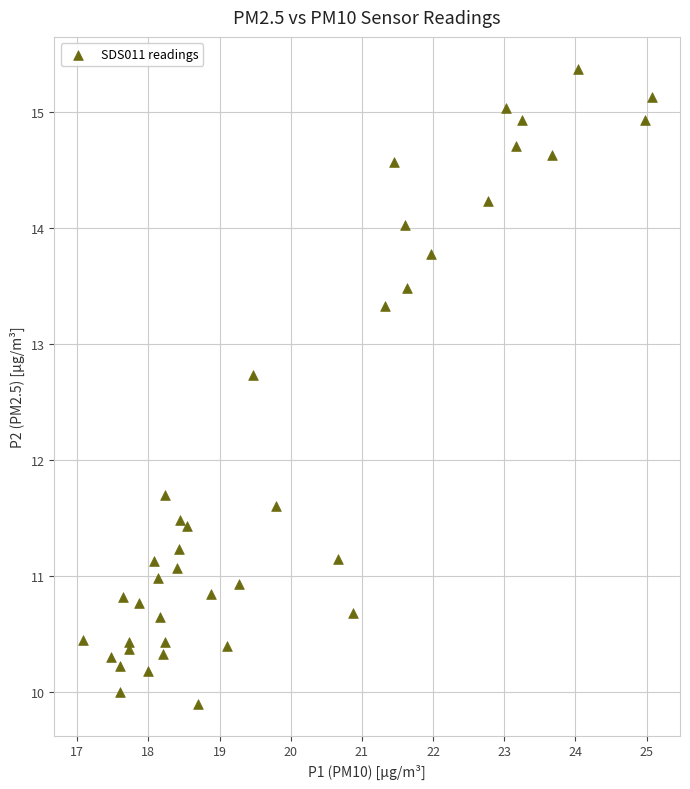

What Y value in the scatter plot is closest to 12?

11.7